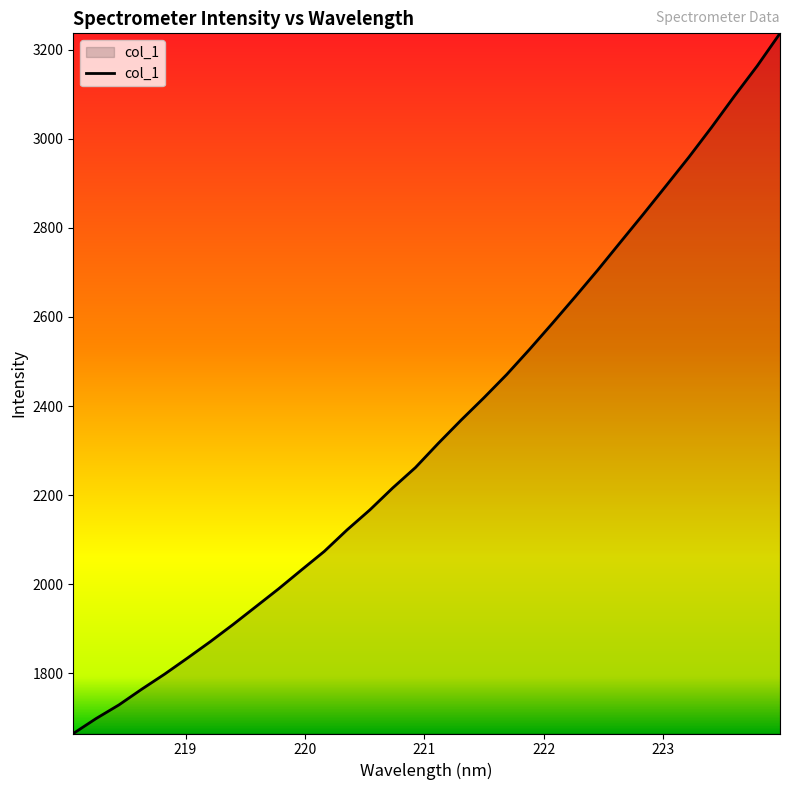

What is the greatest value displayed?

3236.7